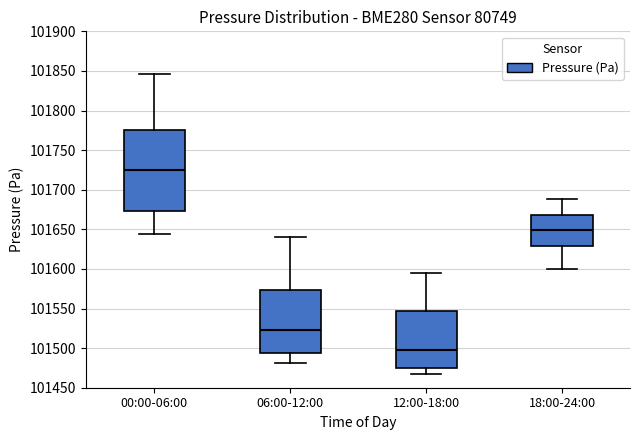

Reading left to right, read every box against the y-axis: the position of its median line, the range the box covers, and the ends of its whiskers. The values are not printed on the chart, so give them approximately, as read against the axis.

00:00-06:00: median 101725, box 101675 to 101775, whiskers 101645 to 101845
06:00-12:00: median 101525, box 101495 to 101575, whiskers 101480 to 101640
12:00-18:00: median 101500, box 101475 to 101545, whiskers 101465 to 101595
18:00-24:00: median 101650, box 101630 to 101670, whiskers 101600 to 101690